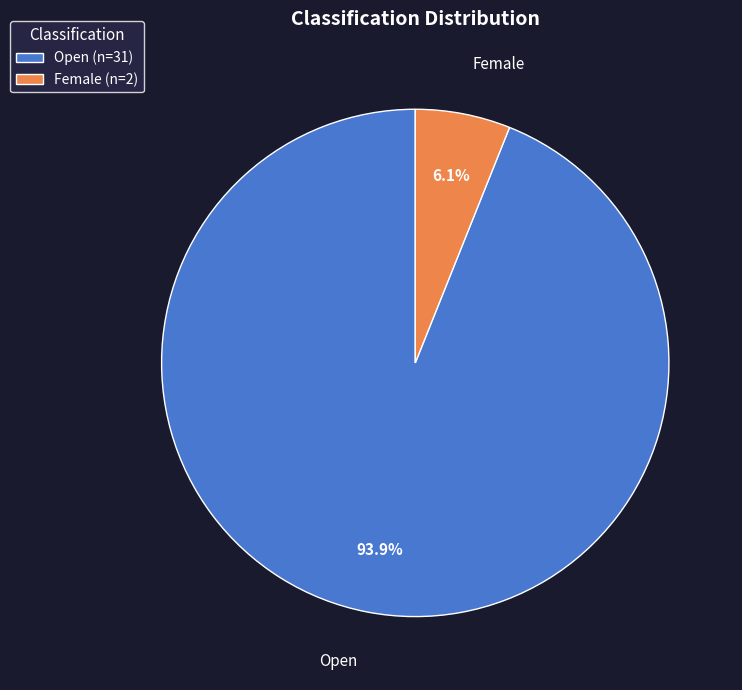

Rank the categories by value from lowest to highest.

Female, Open